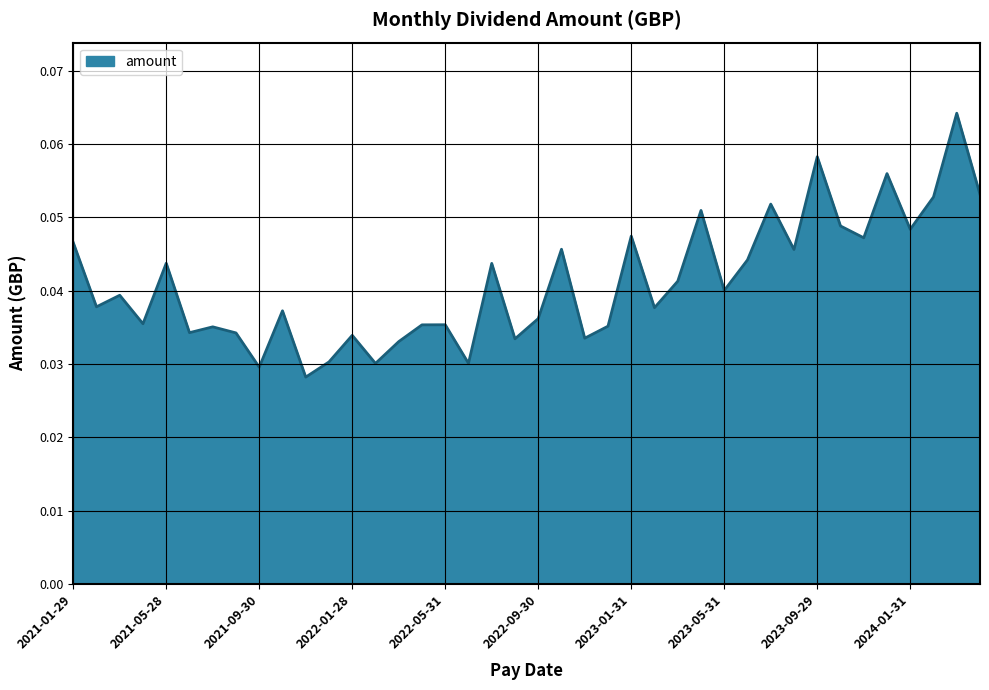

Reading left to right, transcribe all the data shown in this chart.

0.1	0.1	0.1	0.0	0.1	0.0	0.0	0.1	0.0	0.1	0.0	0.0	0.1	0.0	0.0	0.0	0.0	0.0	0.0	0.0	0.0	0.0	0.0	0.0	0.0	0.0	0.0	0.0	0.0	0.0	0.0	0.0	0.0	0.0	0.0	0.0	0.0	0.0	0.0	0.0